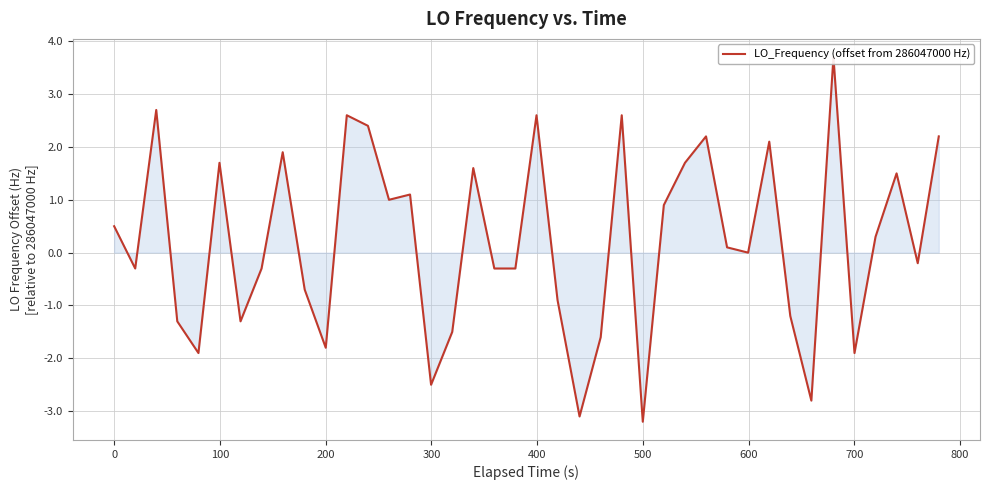

How many lines are shown in the chart?

1